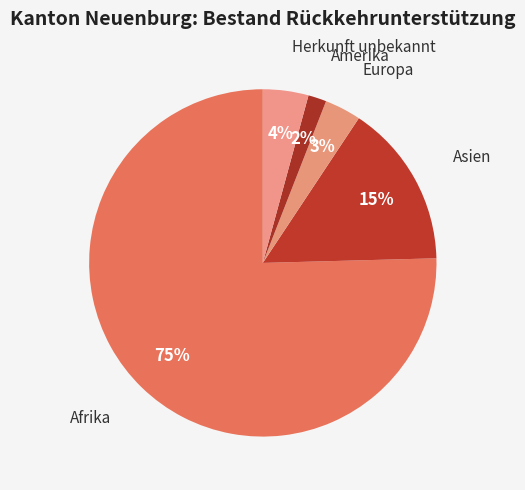

Is it true that Amerika is 2% of the pie?

True